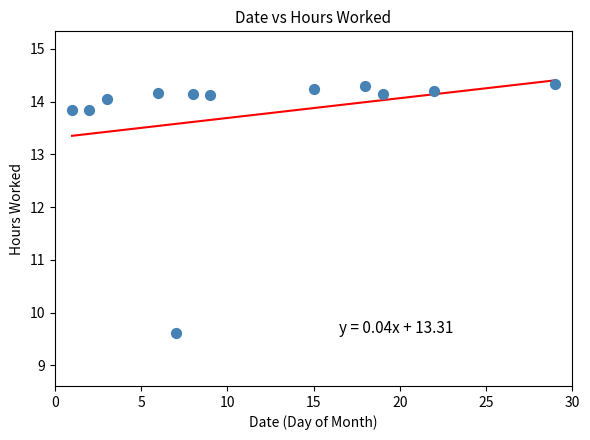

What is the range of Y values (max minus min)?

4.7